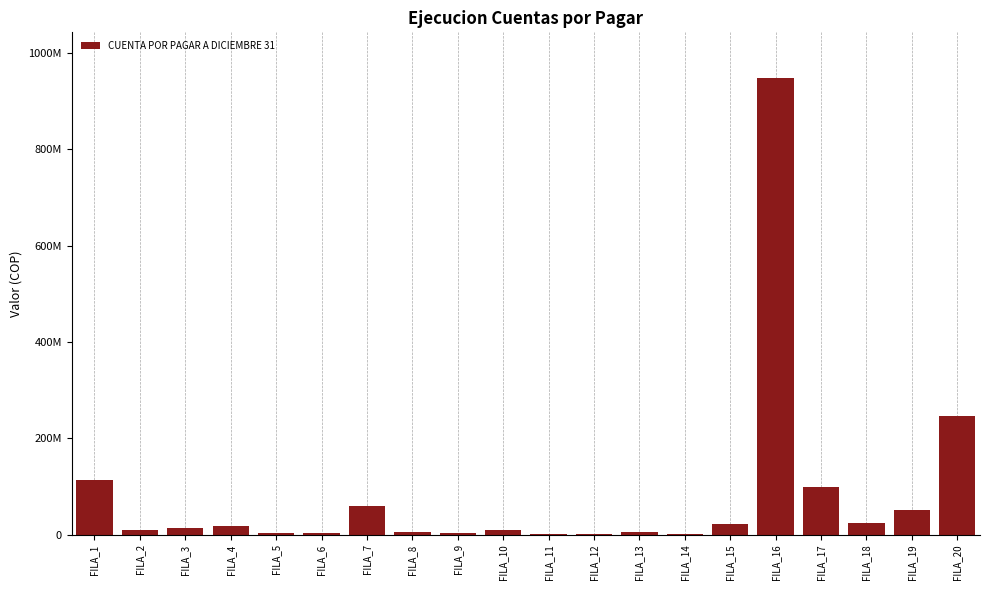

Are the bars horizontal?

No